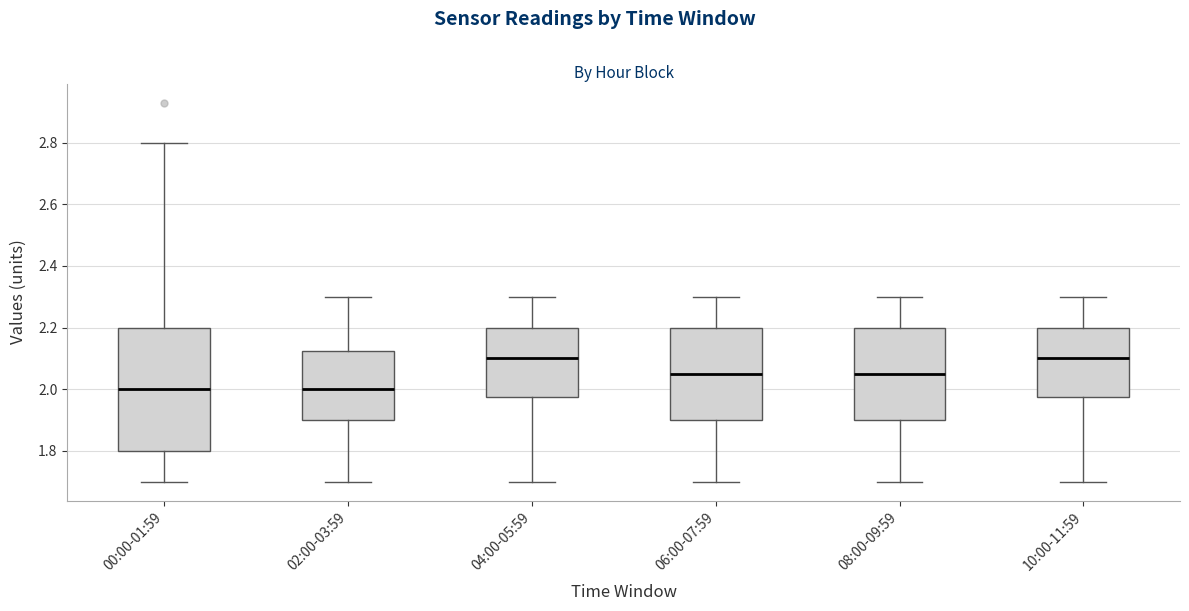

Reading left to right, transcribe this box plot: for each box, give where its median line is, the range the box spans, and where its two whiskers end, as read against the y-axis. The values are not printed on the chart, so give them approximately, as read against the axis.

00:00-01:59: median 2.00, box 1.80 to 2.20, whiskers 1.70 to 2.80
02:00-03:59: median 2.00, box 1.90 to 2.12, whiskers 1.70 to 2.30
04:00-05:59: median 2.10, box 1.98 to 2.20, whiskers 1.70 to 2.30
06:00-07:59: median 2.06, box 1.90 to 2.20, whiskers 1.70 to 2.30
08:00-09:59: median 2.06, box 1.90 to 2.20, whiskers 1.70 to 2.30
10:00-11:59: median 2.10, box 1.98 to 2.20, whiskers 1.70 to 2.30